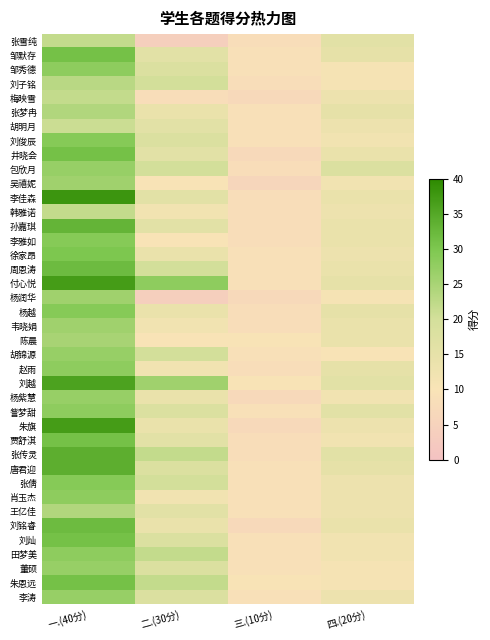

Rank the series at 三.(10分) from highest to lowest value.

陈晨, 刘越, 朱恩远, 邹默存, 邹秀德, 张梦冉, 胡明月, 刘俊辰, 徐家昂, 周恩涛, 付心悦, 胡锦源, 訾梦甜, 唐君迎, 张倩, 肖玉杰, 王亿佳, 刘灿, 田梦美, 董硕, 李涛, 张雪纯, 刘子铭, 包欣月, 李佳森, 韩雅诺, 孙嘉琪, 李雅如, 杨越, 韦晓娟, 赵雨, 贾舒淇, 张传灵, 梅映雪, 井晓会, 杨润华, 杨紫慧, 朱旗, 刘铭睿, 吴禧妮